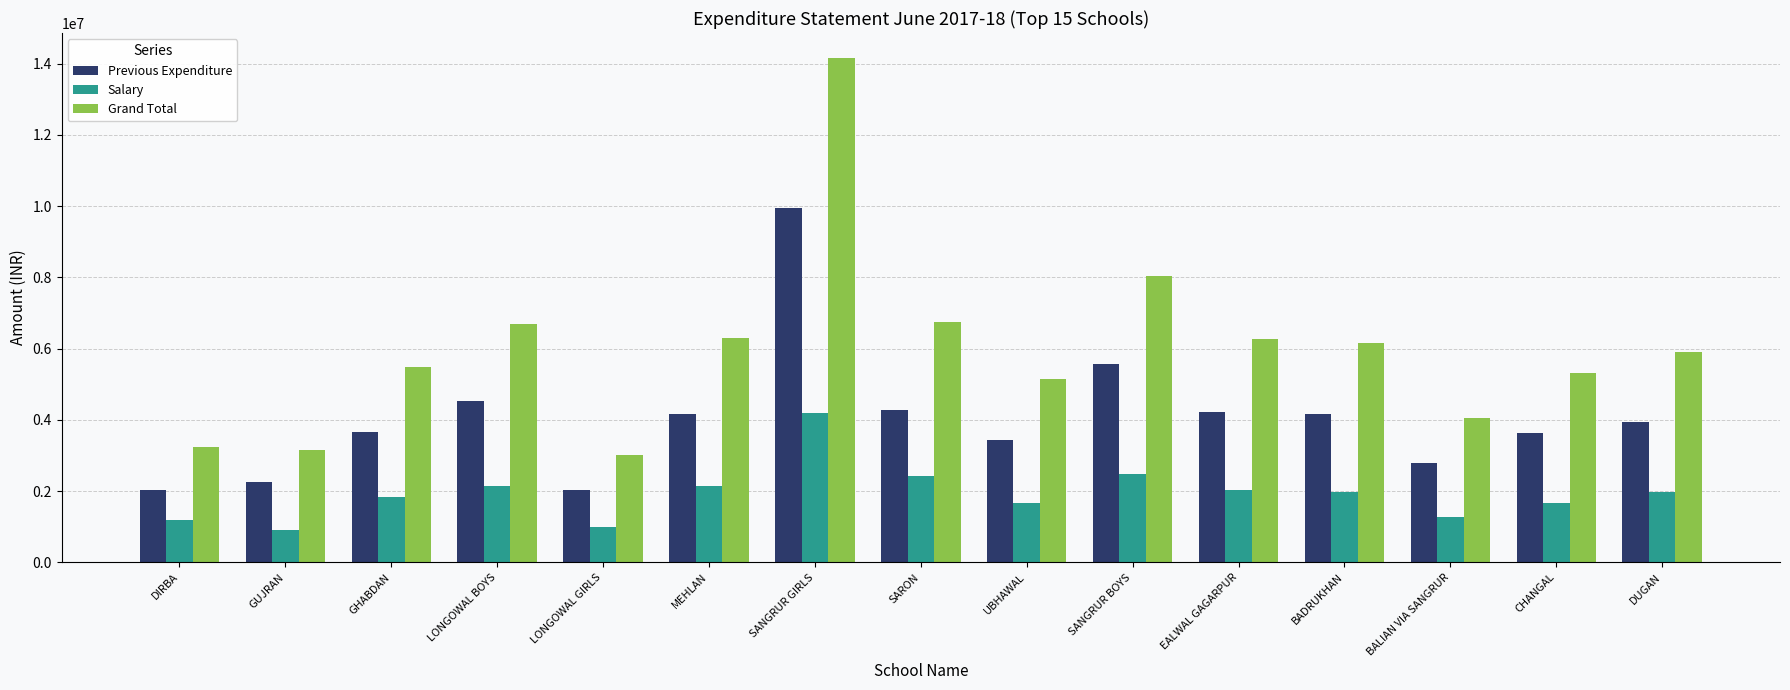

The value of Previous Expenditure at LONGOWAL GIRLS is 3038721. True or false?

False